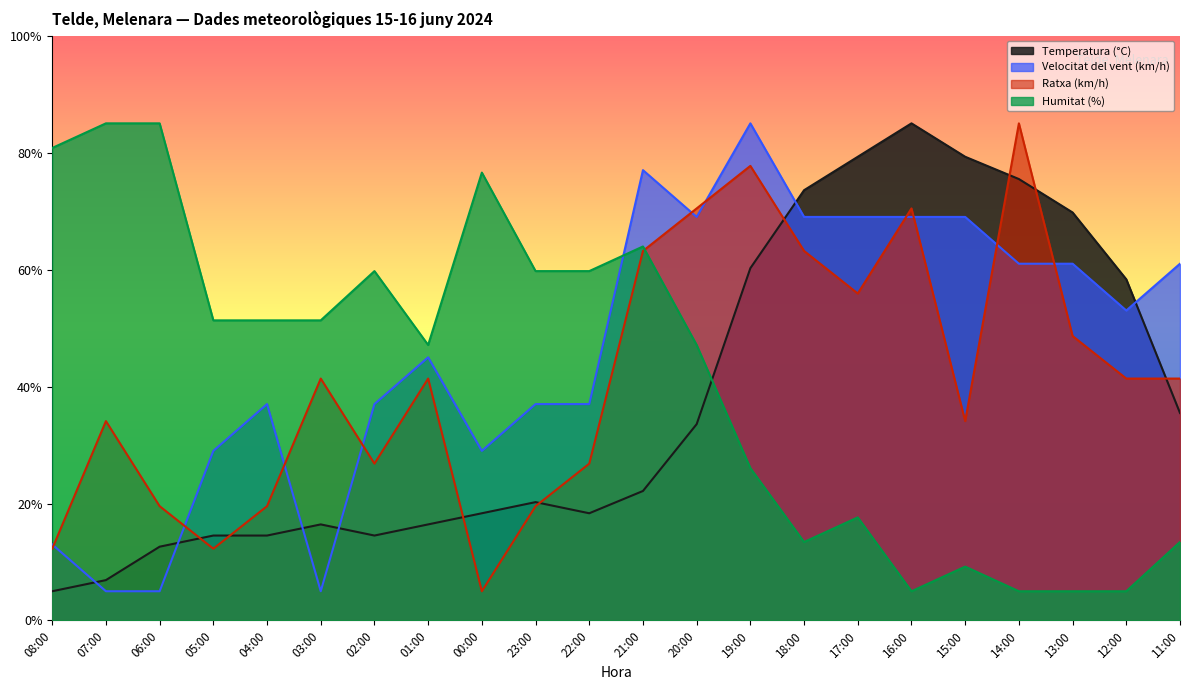

What is the minimum value for Temperatura (°C)?

5.0